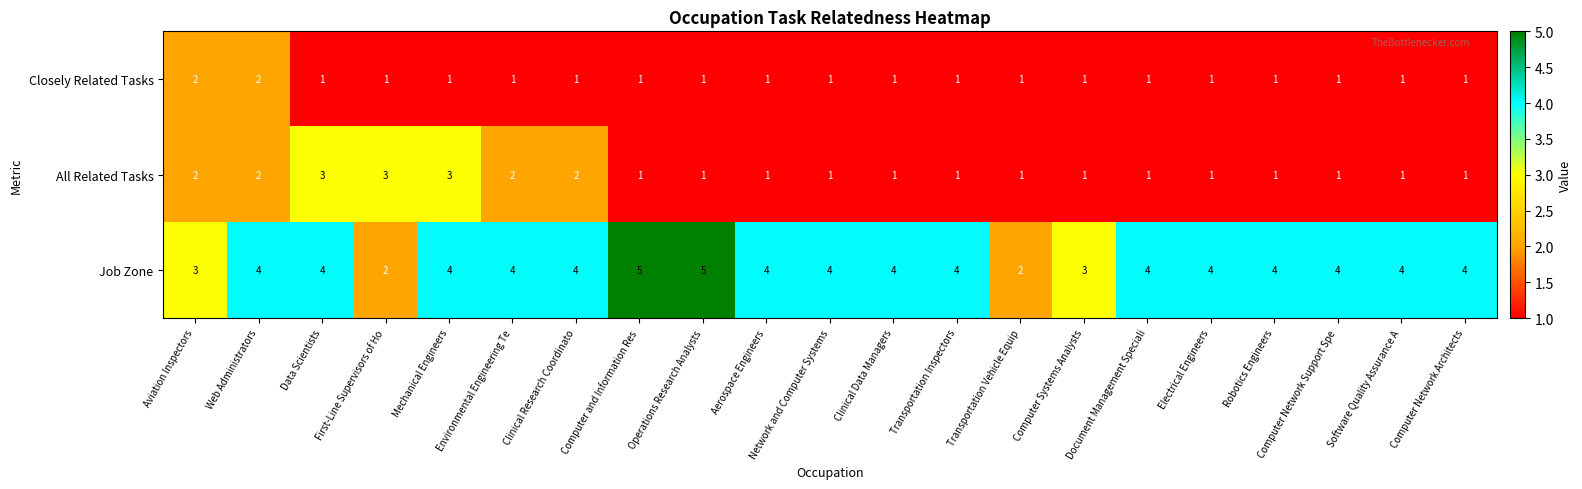

What is the spread (max minus min) of values at Clinical Research Coordinato?

3